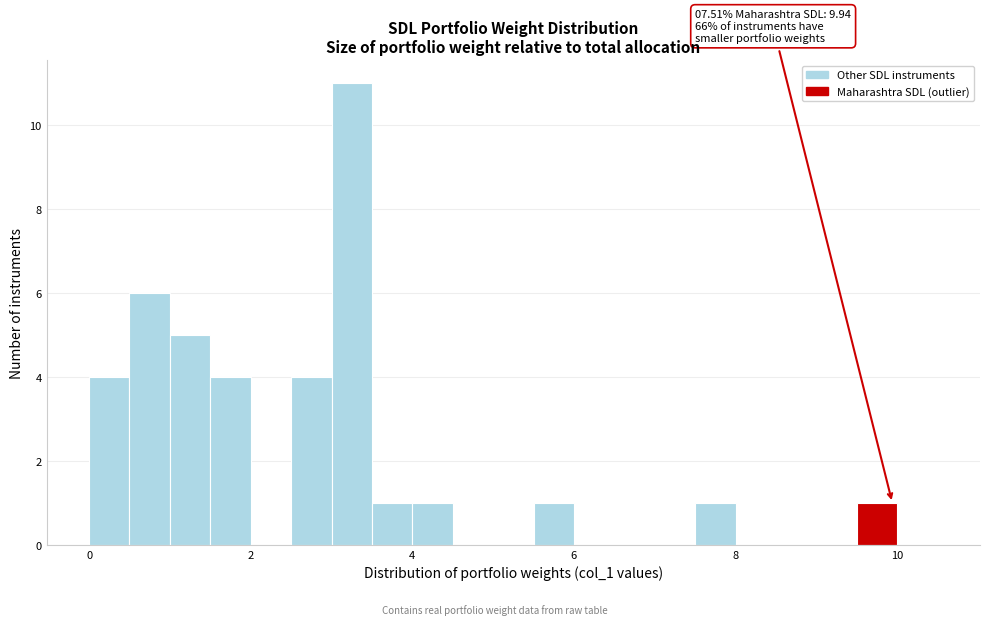

Read against the x-axis, roughly where is the centre of the tallest bar?

3.2